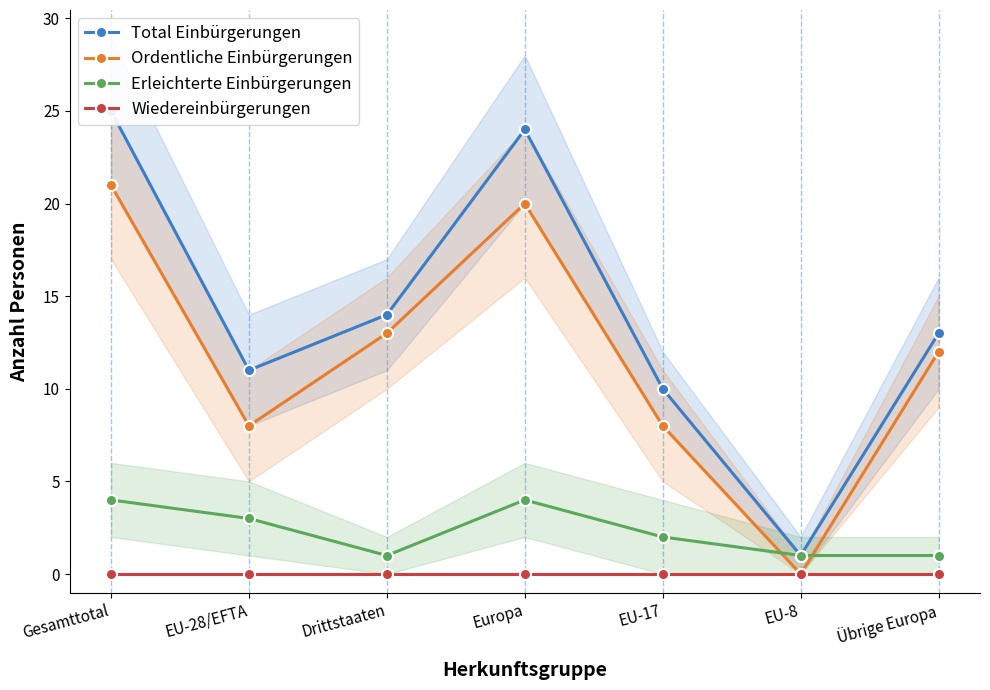

Between EU-8 and Europa, which is larger?

Europa